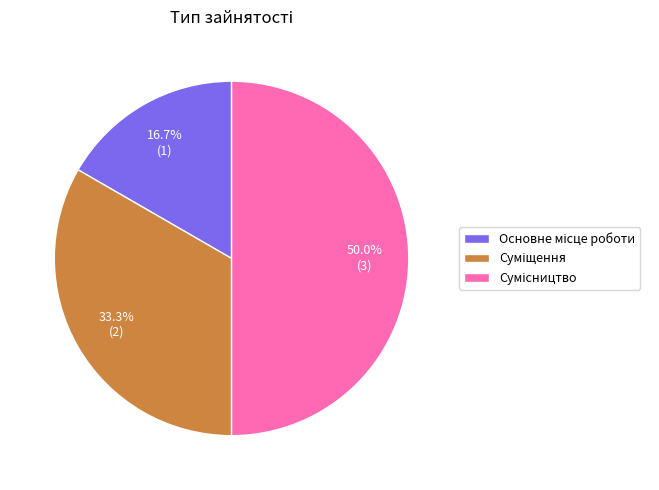

Does Суміщення account for over 50% of the chart?

No